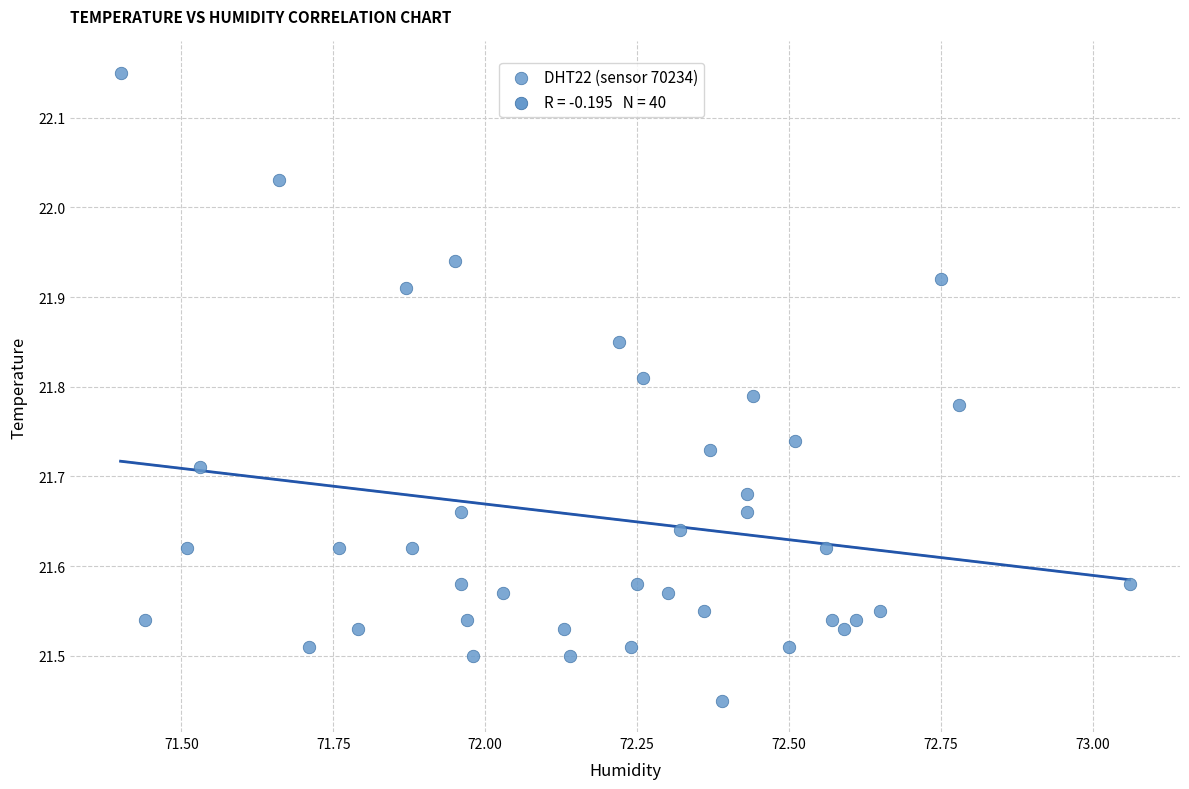

What is the range of X values (max minus min)?

1.7